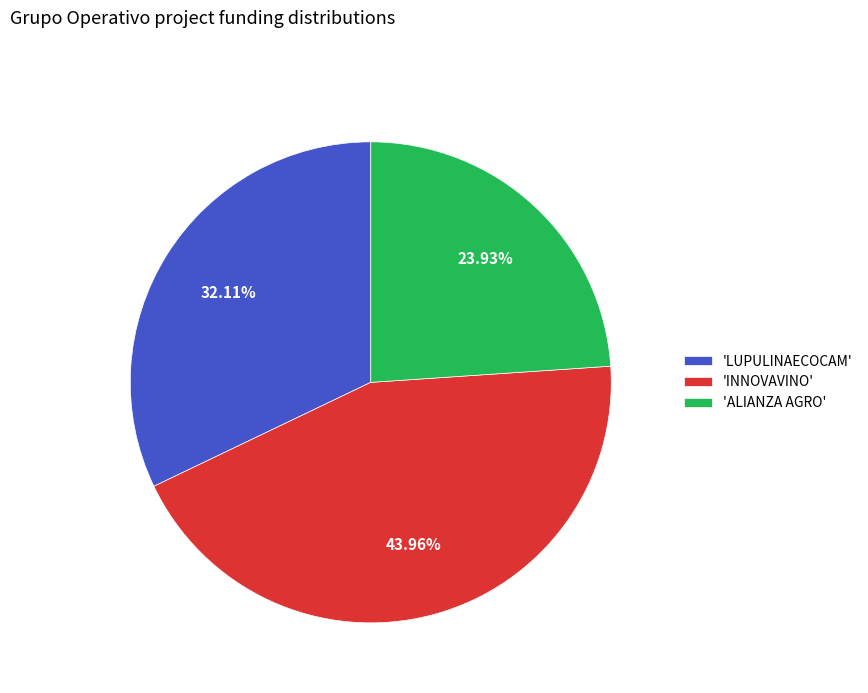

Which slice is the smallest?

'ALIANZA AGRO'